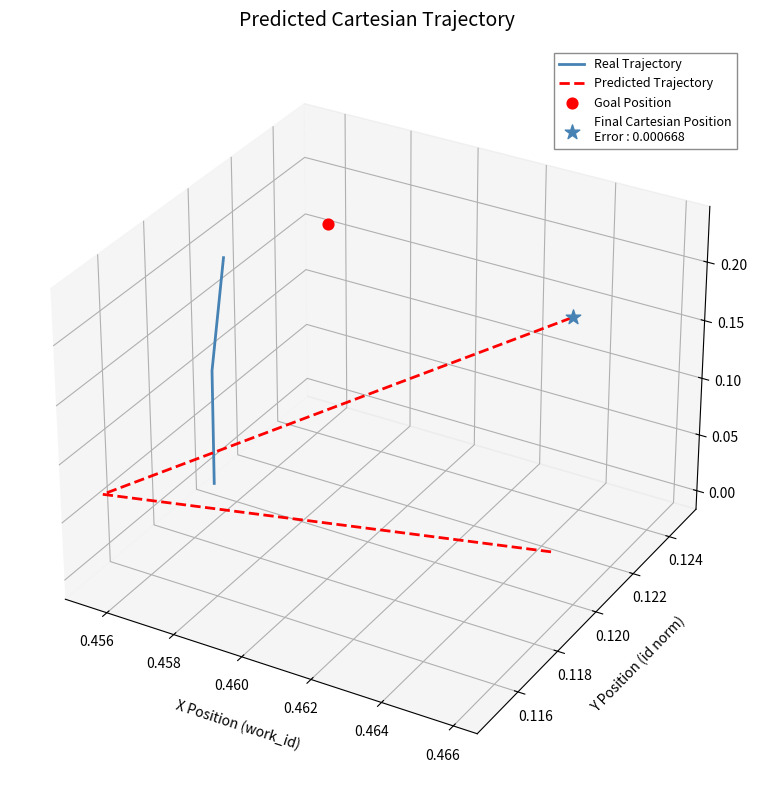

Which series has the largest total across all categories?

Real Trajectory